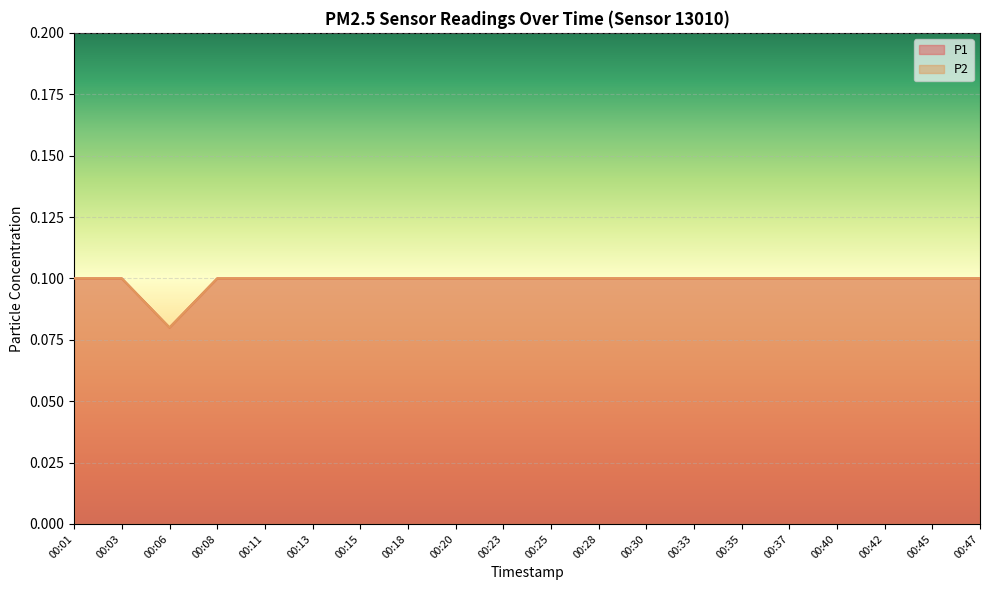

List the labels in order of P1 value, largest first.

00:01, 00:03, 00:08, 00:11, 00:13, 00:15, 00:18, 00:20, 00:23, 00:25, 00:28, 00:30, 00:33, 00:35, 00:37, 00:40, 00:42, 00:45, 00:47, 00:06